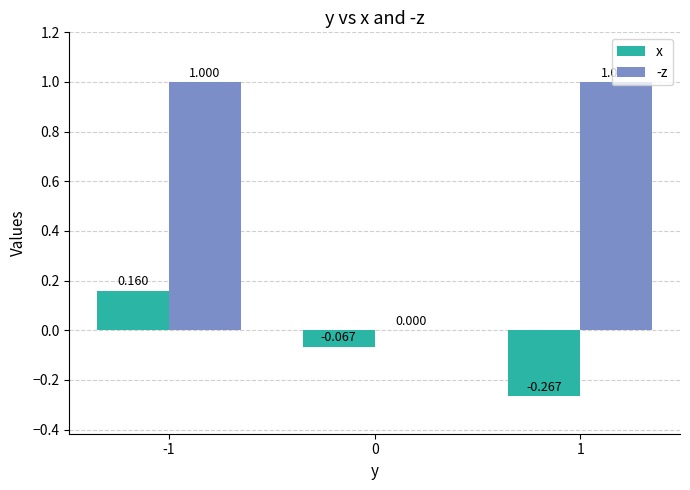

True or false: x has a value of -0.0 at 0.

False